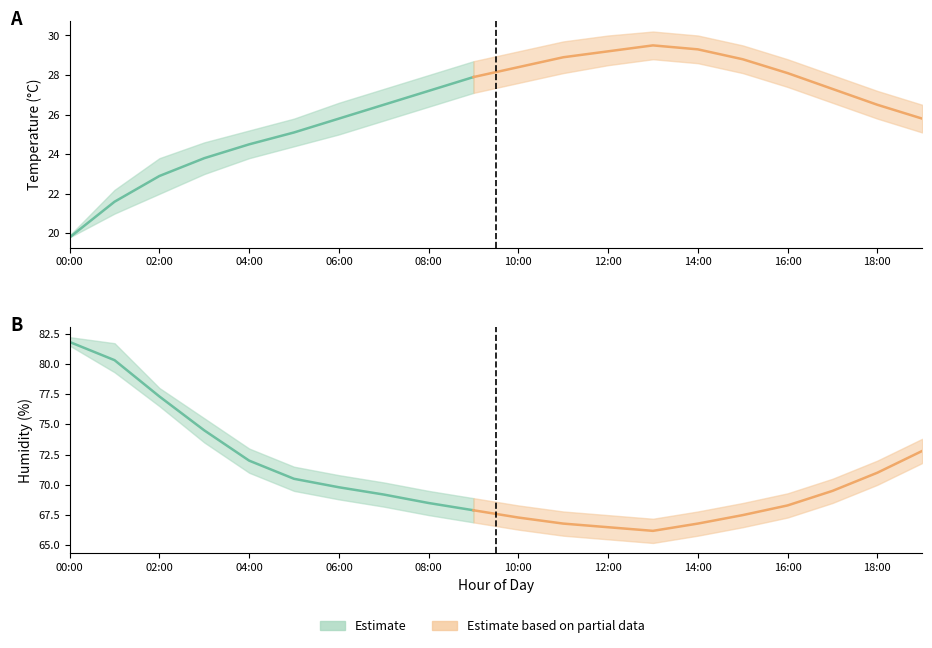

At which label does humidity first exceed 69?

00:00